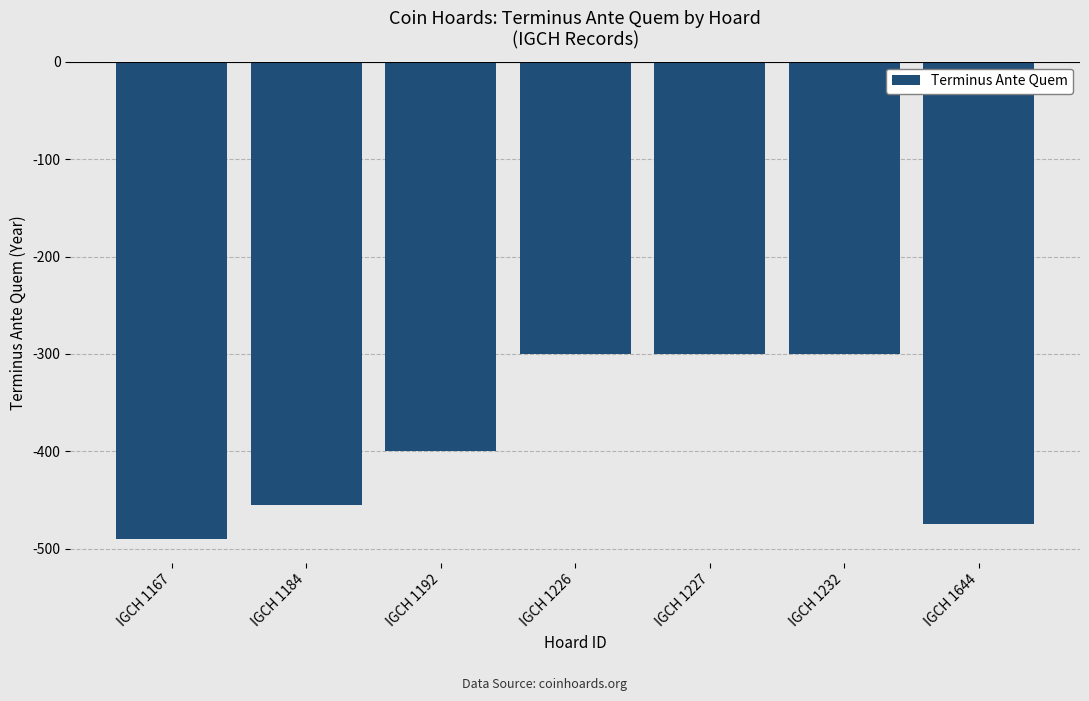

The value at IGCH 1232 is -411. True or false?

False